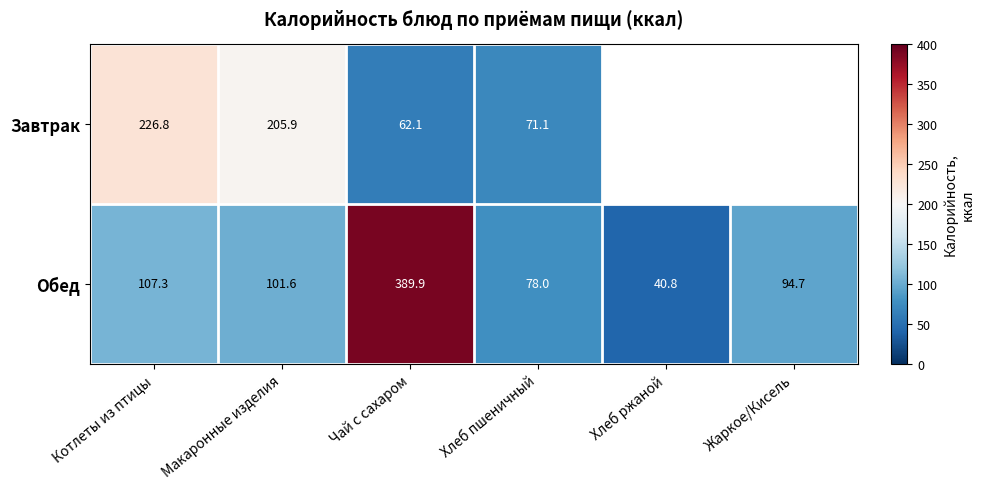

What is the difference between the highest and lowest values at Чай с сахаром?

327.8